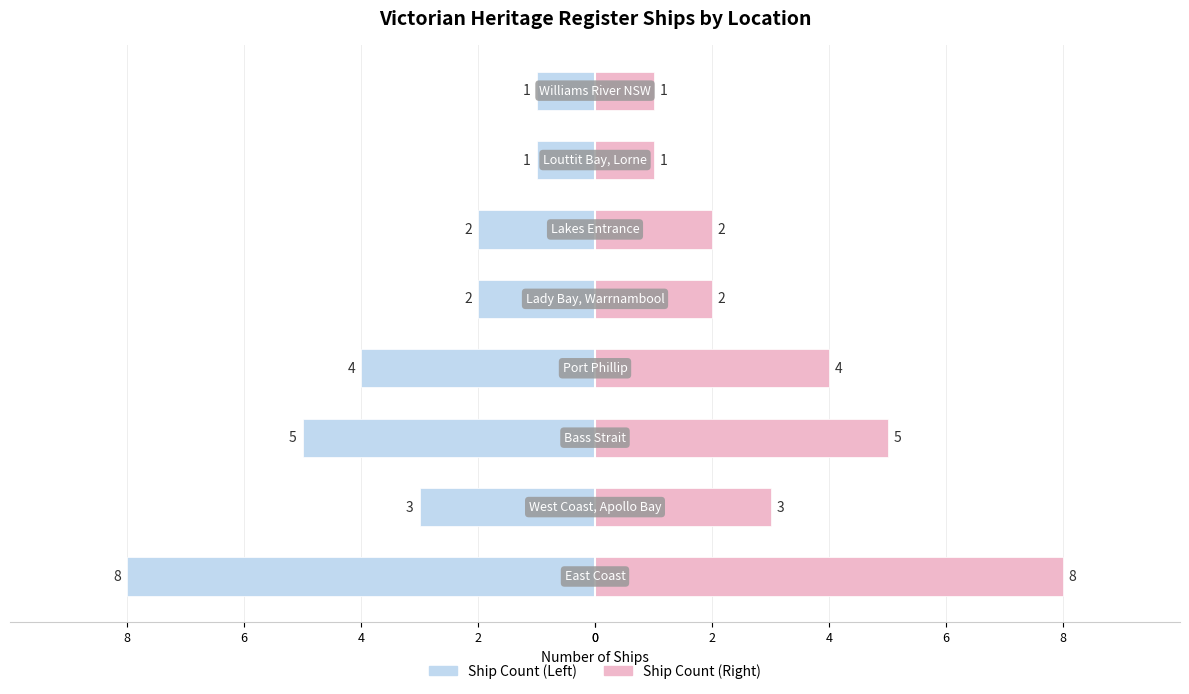

What is the average value of the Count (right) series?

3